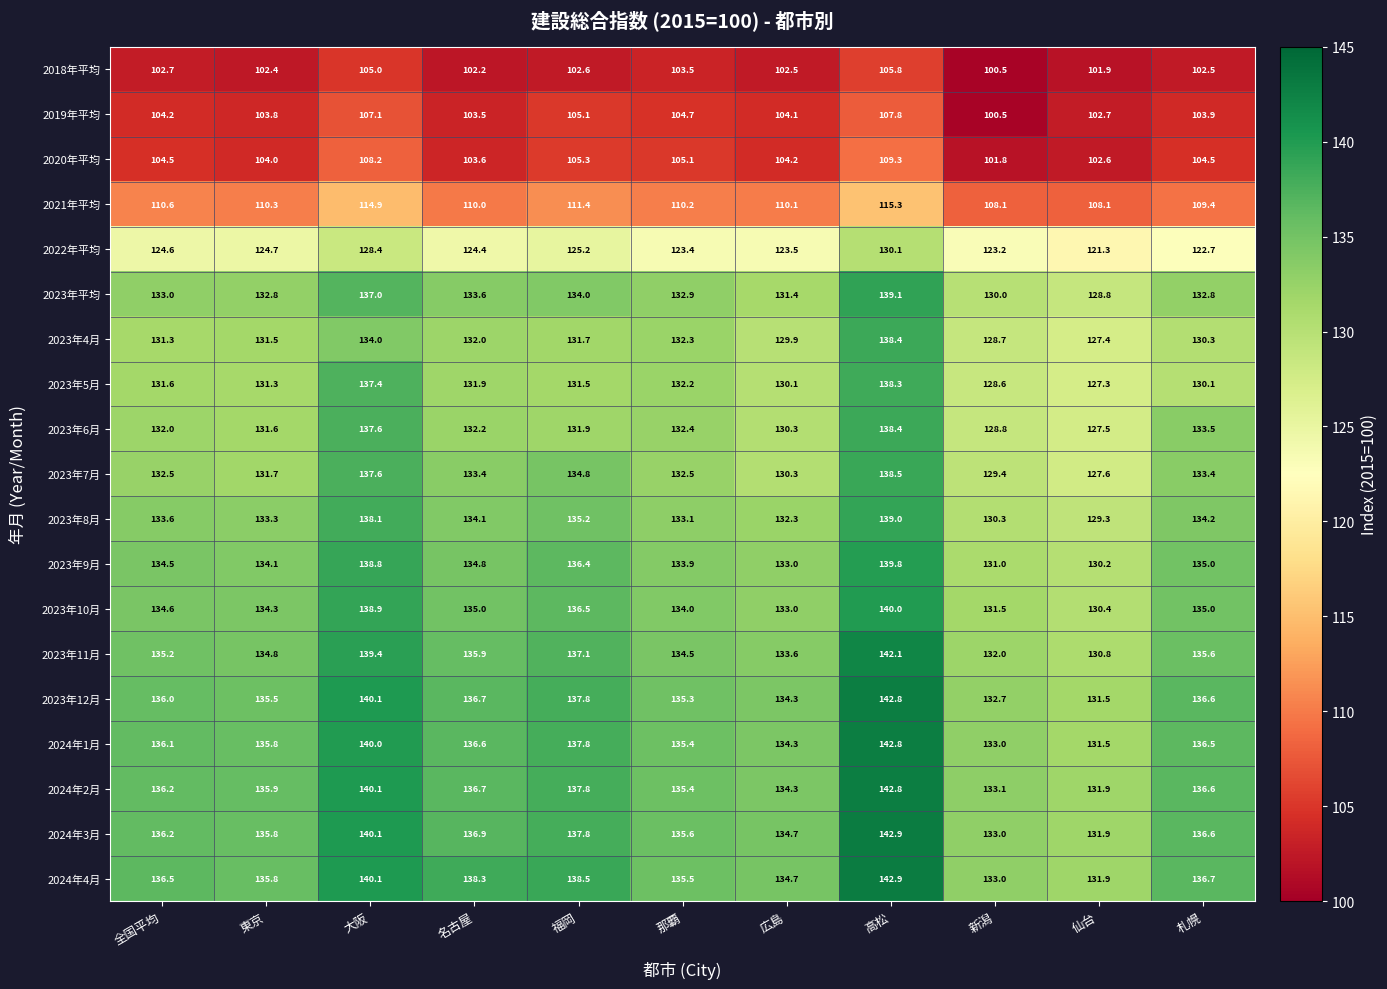

What is the sum of the 2023年10月 values at 高松 and 広島?

273.0